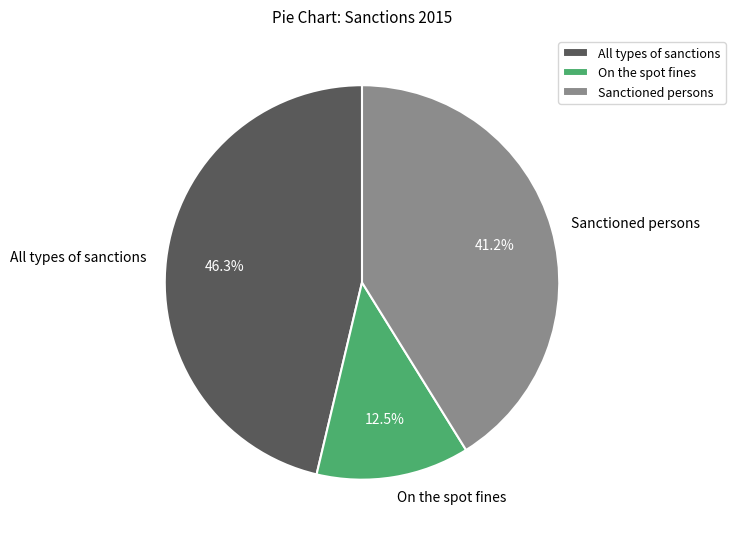

What percentage is the Sanctioned persons slice, to the nearest percent?

41%